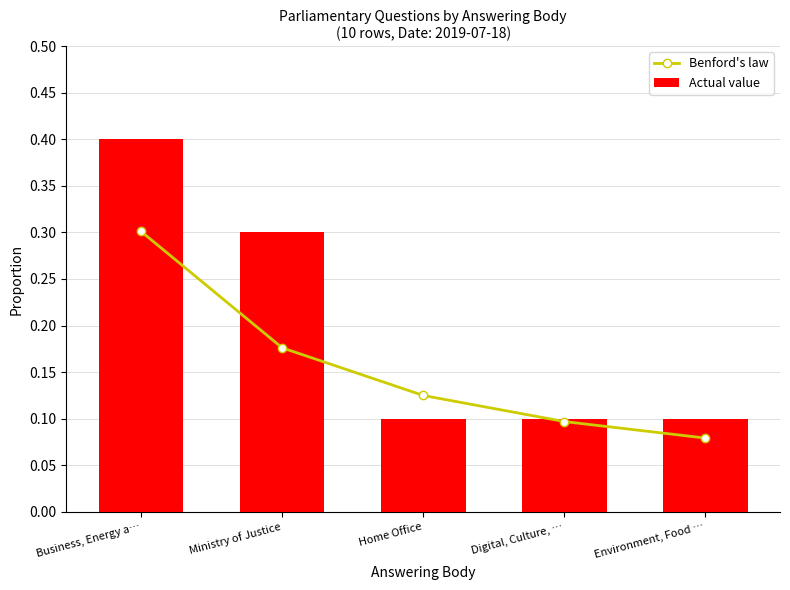

What is the minimum value shown in the chart?

0.1